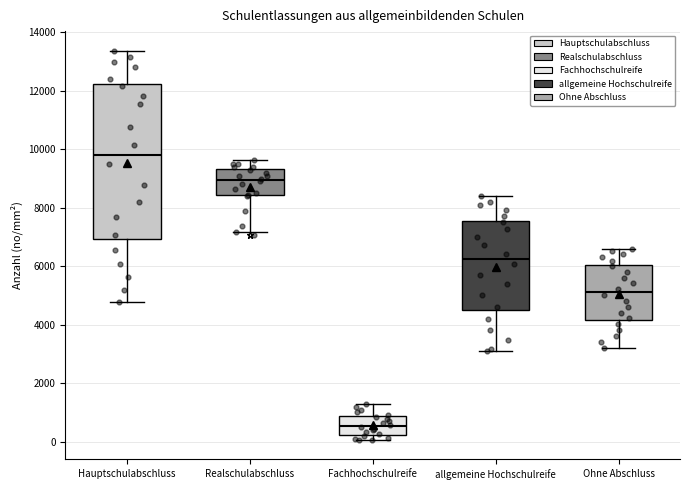

Where does the median line of the box for Fachhochschulreife sit on the y-axis? The values are not printed on the chart, so give them approximately, as read against the axis.

600